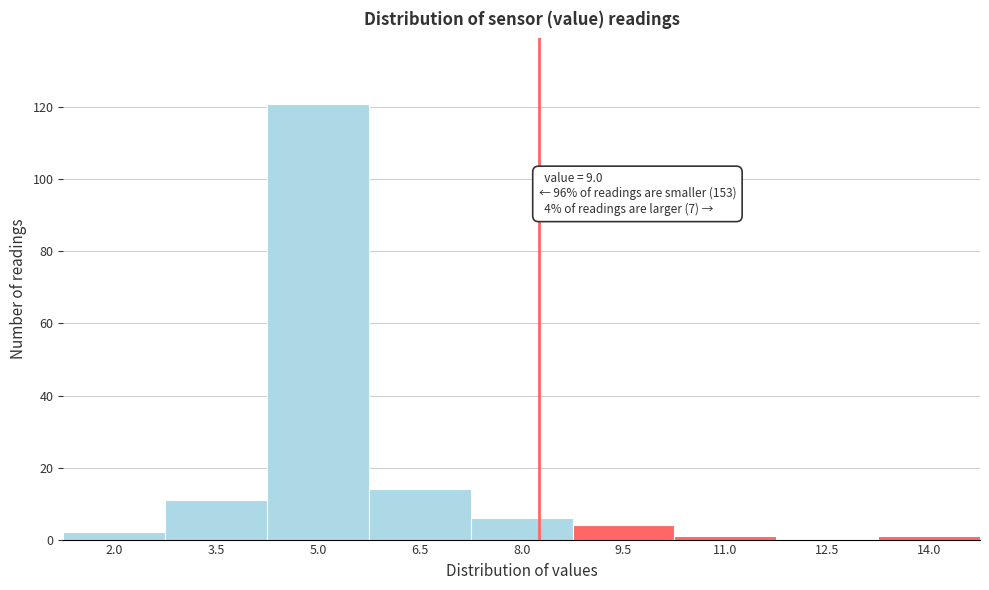

Reading left to right, extract all data points from this chart.

2.0=2	3.5=11	5.0=121	6.5=14	8.0=6	9.5=4	11.0=1	12.5=0	14.0=1